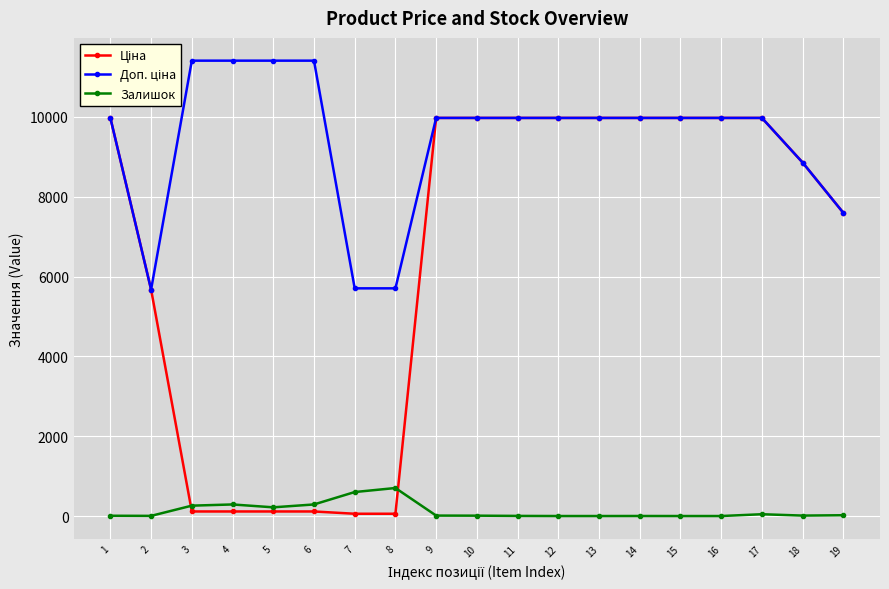

True or false: Залишок has more than 0 points higher than both neighbors.

True